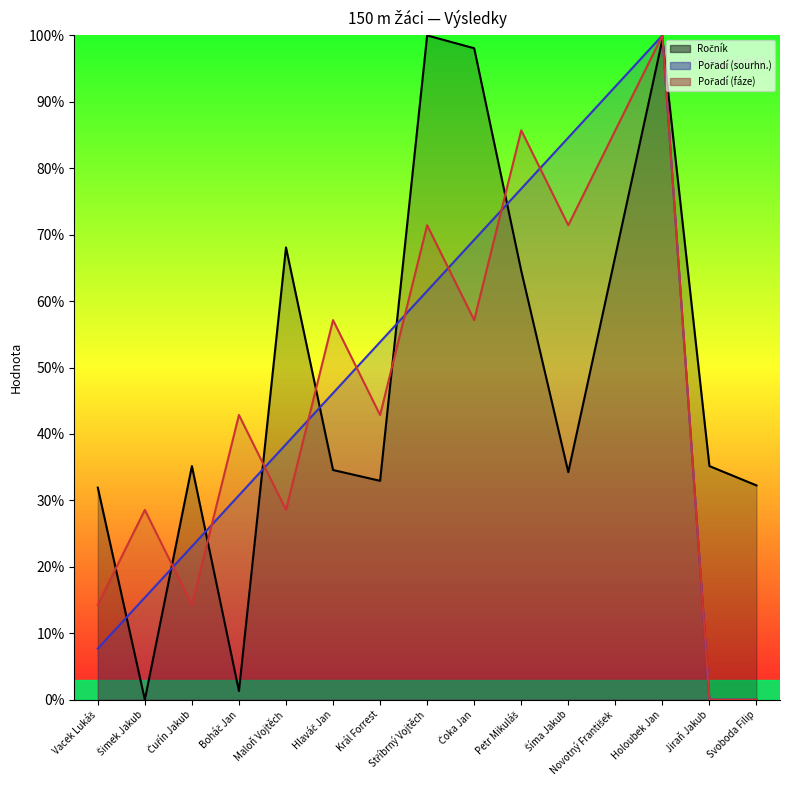

Which category has the lowest value in the Ročník (line) series?

Šimek Jakub